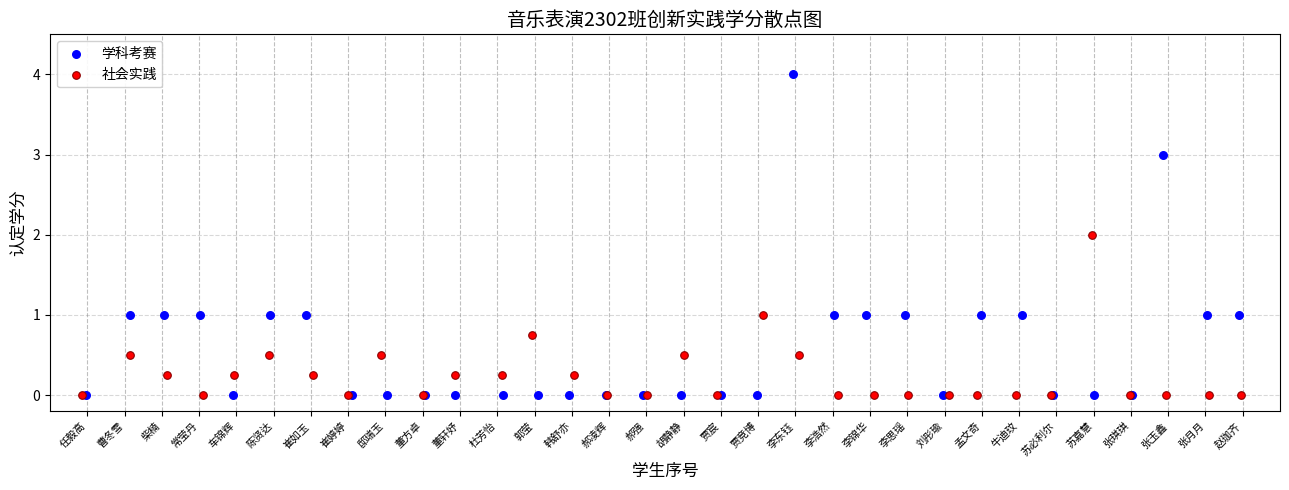

Which series has the widest spread of Y values?

学科考赛